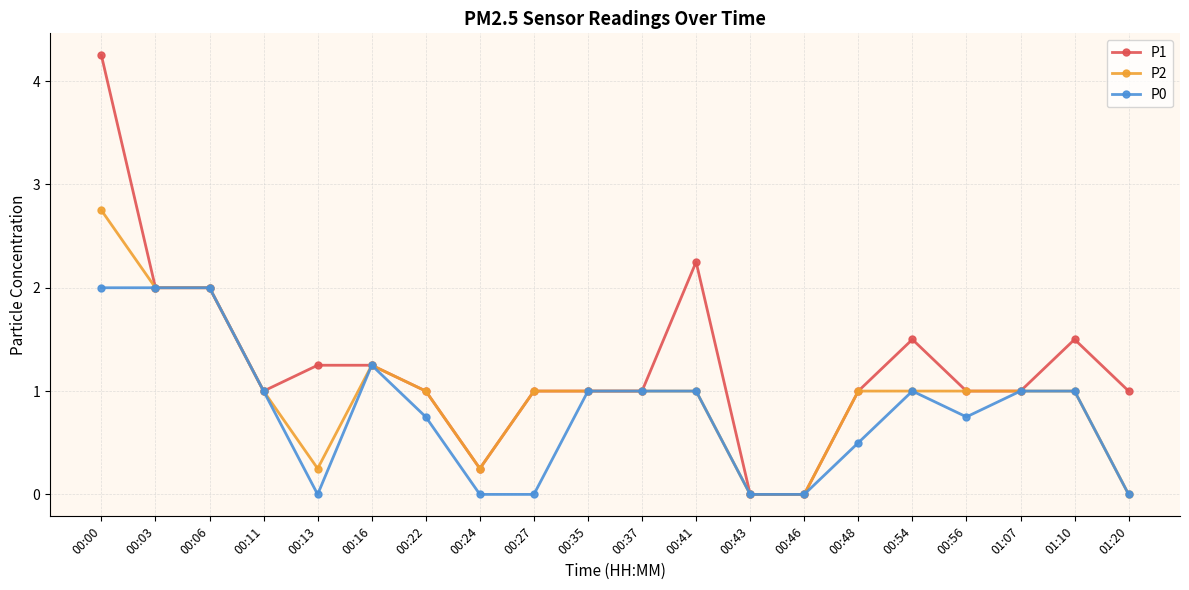

Which category has the highest value across all series?

00:00